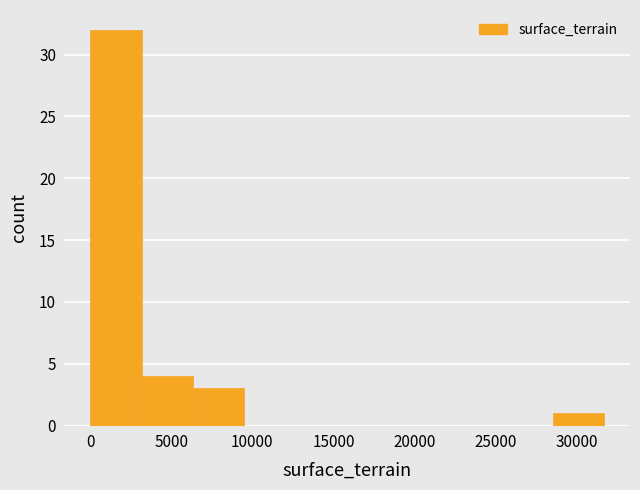

Reading left to right, transcribe this chart: for each bar, give the range it covers on the x-axis and its height. Neither the bar edges nor the heights are printed on the chart, so give them approximately, as read against the axes.

0 to 3000: 32
3000 to 6500: 4
6500 to 9500: 3
9500 to 12500: 0
12500 to 16000: 0
16000 to 19000: 0
19000 to 22000: 0
22000 to 25500: 0
25500 to 28500: 0
28500 to 31500: 1